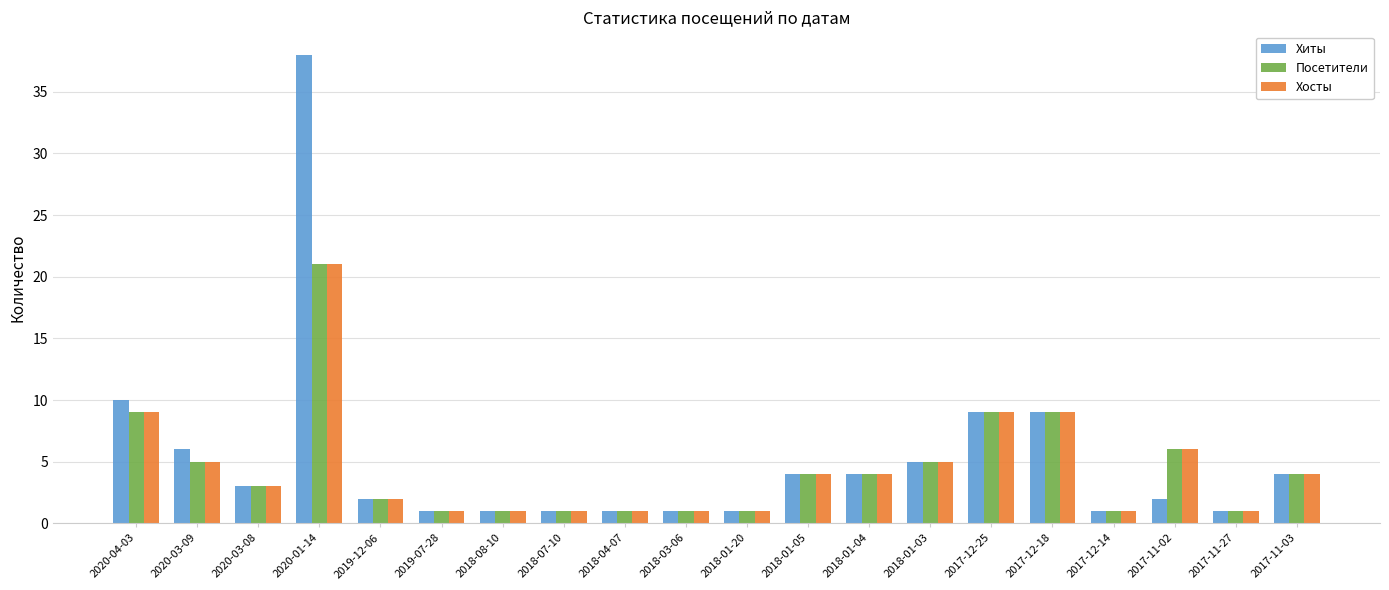

What is the sum of the Хиты values at 2018-01-05 and 2020-04-03?

14